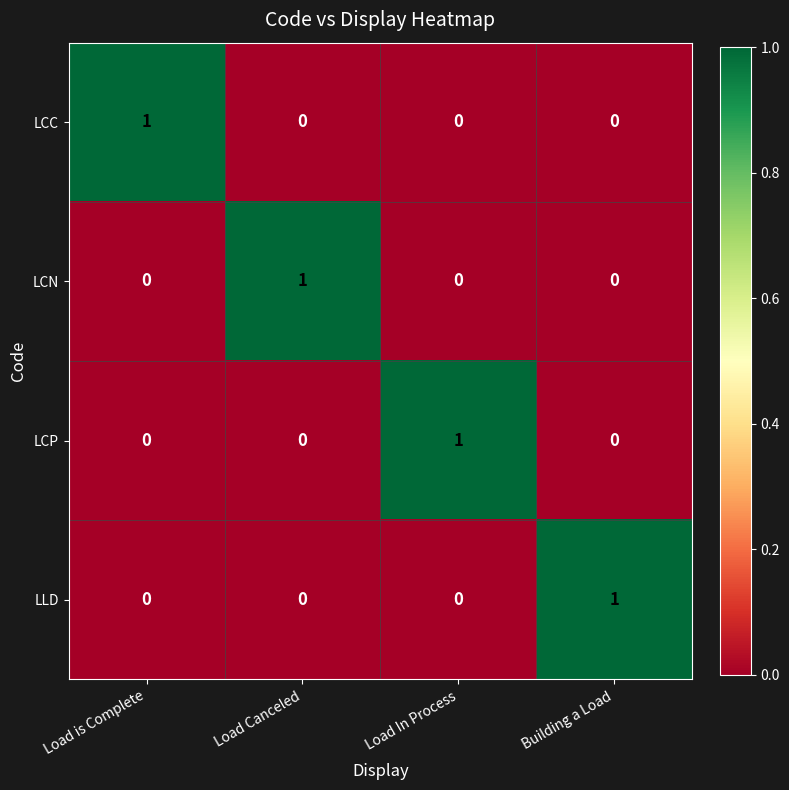

Which category has the highest value in the LCN series?

Load Canceled